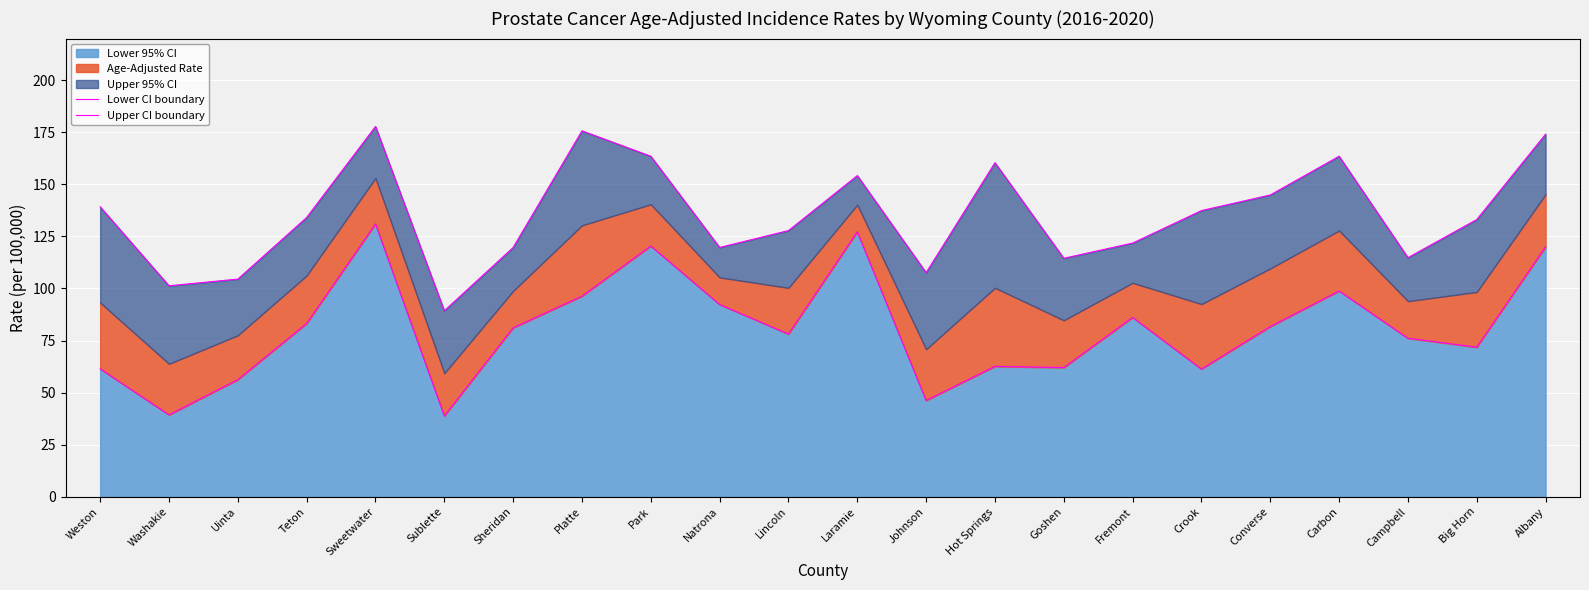

Which series changed the most between Hot Springs and Big Horn?

Upper CI boundary